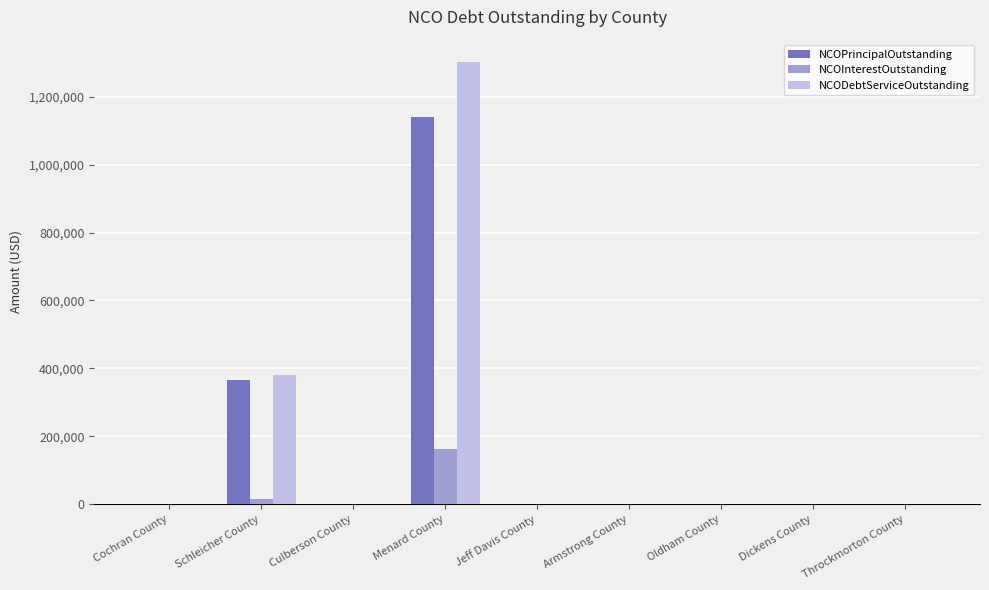

Reading left to right, transcribe all the data shown in this chart.

NCOPrincipalOutstanding: Cochran County=0.0	Schleicher County=366000.0	Culberson County=0.0	Menard County=1140000.0	Jeff Davis County=0.0	Armstrong County=0.0	Oldham County=0.0	Dickens County=0.0	Throckmorton County=0.0
NCOInterestOutstanding: Cochran County=0.0	Schleicher County=15603.2	Culberson County=0.0	Menard County=162908.6	Jeff Davis County=0.0	Armstrong County=0.0	Oldham County=0.0	Dickens County=0.0	Throckmorton County=0.0
NCODebtServiceOutstanding: Cochran County=0.0	Schleicher County=381603.2	Culberson County=0.0	Menard County=1302908.6	Jeff Davis County=0.0	Armstrong County=0.0	Oldham County=0.0	Dickens County=0.0	Throckmorton County=0.0